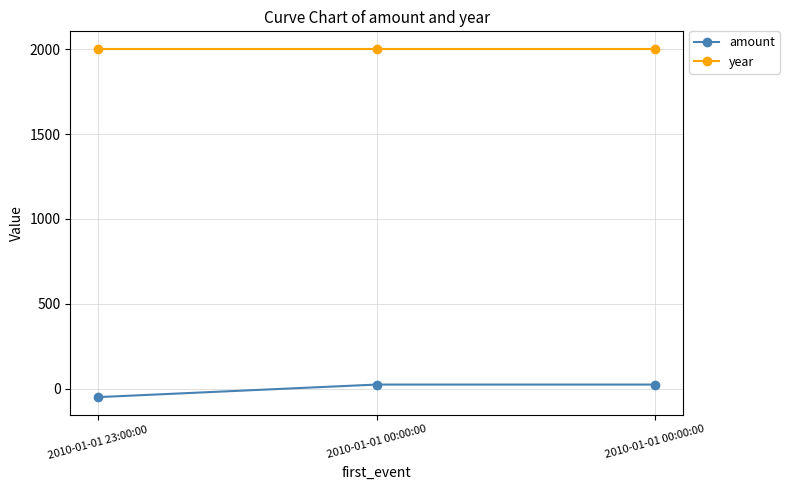

What is the difference between the amount values at 2010-01-01 23:00:00 and 2010-01-01 00:00:00?

74.0